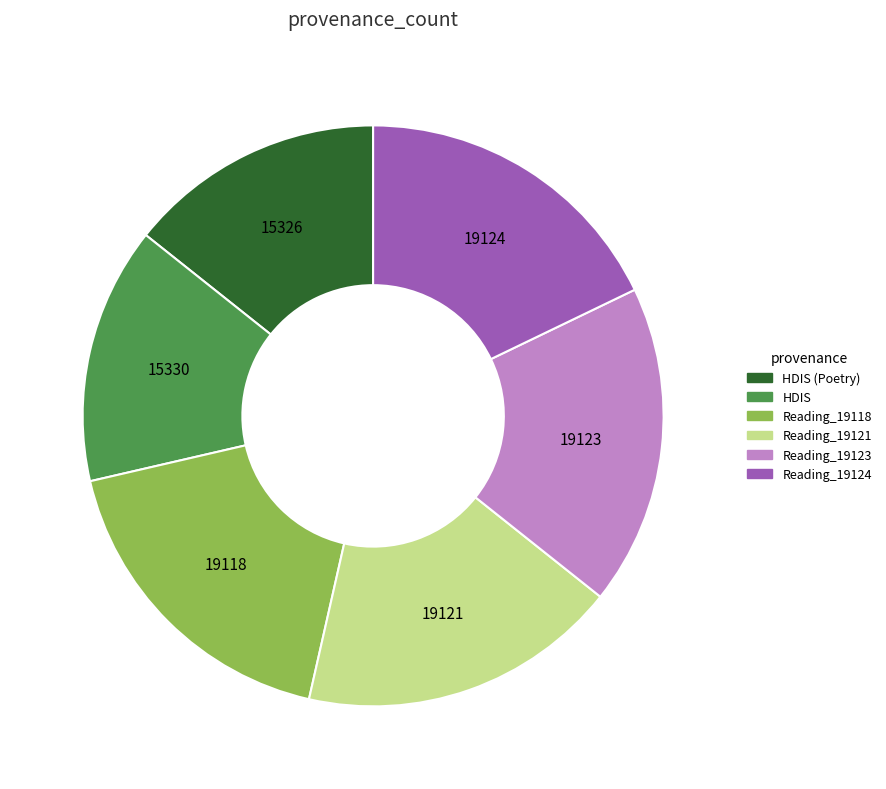

Approximately how many times larger is the value at HDIS (Poetry) compared to Reading_19118?

0.8